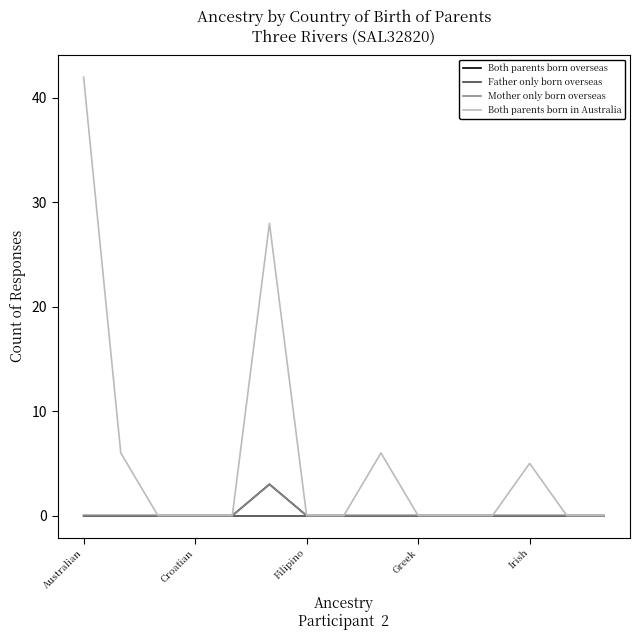

At which category does Both parents born in Australia reach its first local peak?

5